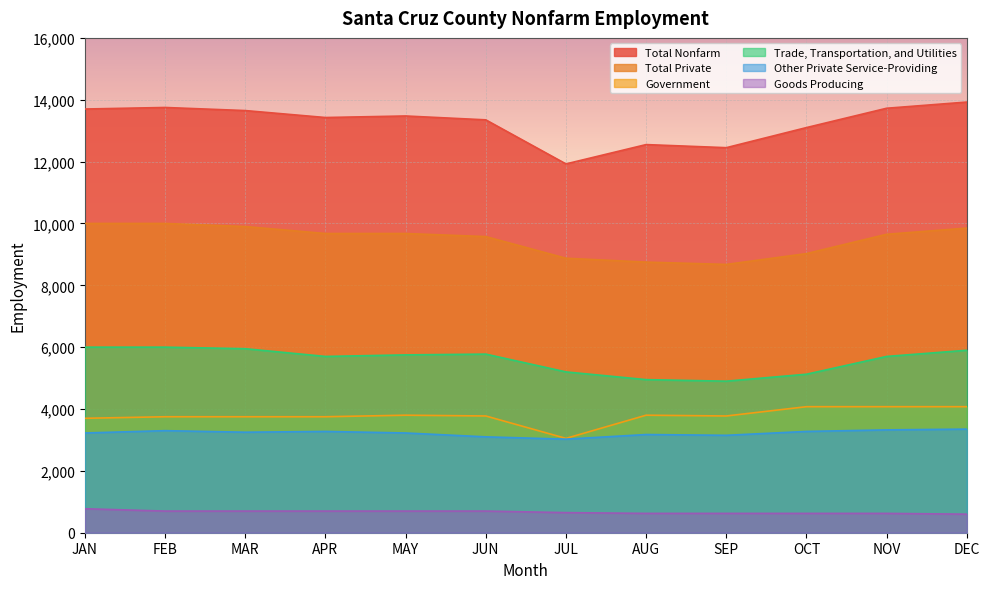

The Goods Producing series shows 700 at MAY. True or false?

True